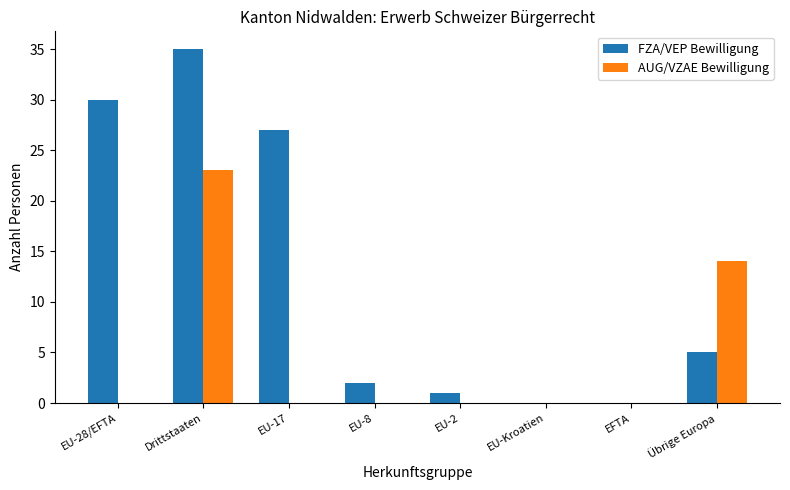

What is the sum of all AUG/VZAE Bewilligung values?

37